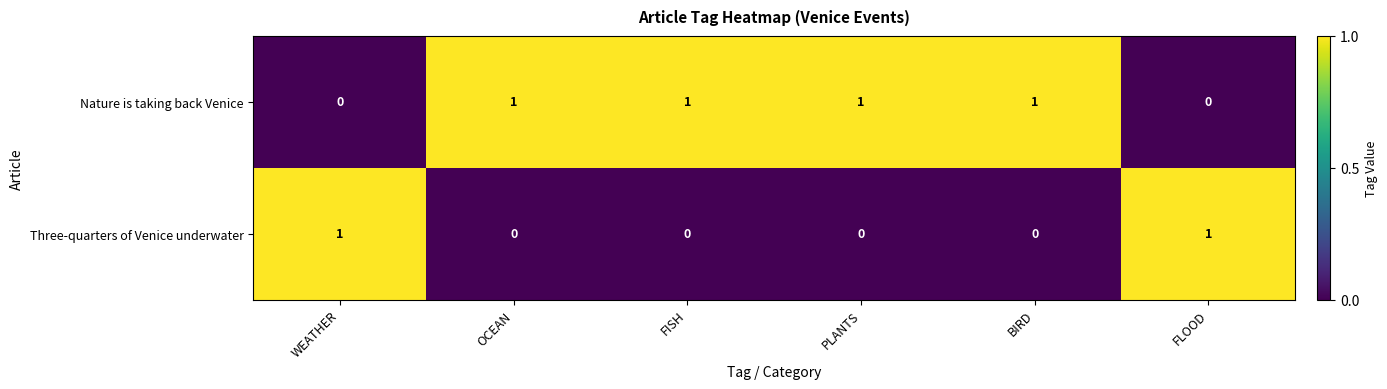

Rank the series at PLANTS from lowest to highest value.

Three-quarters of Venice underwater, Nature is taking back Venice